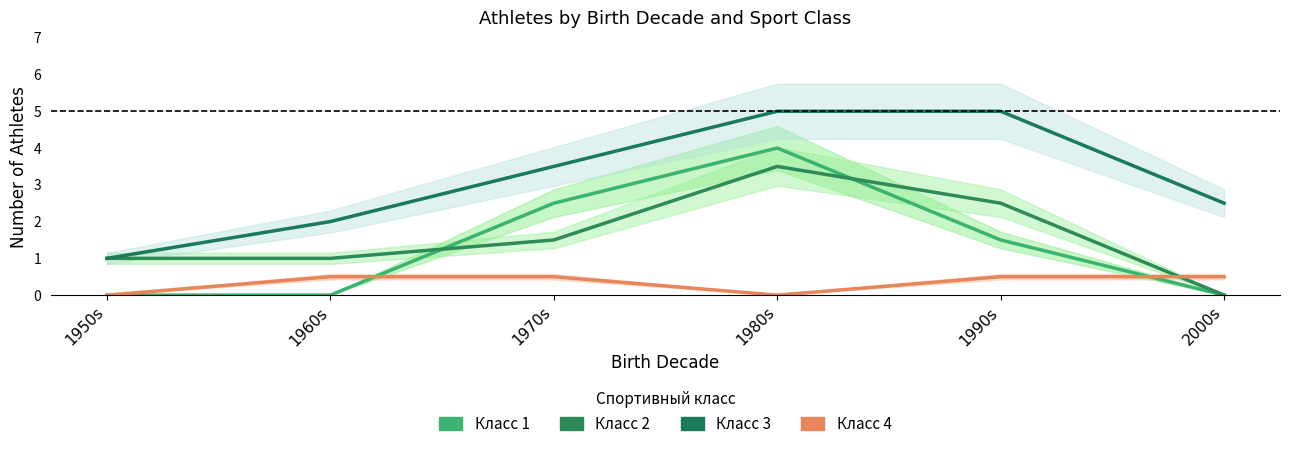

How many lines are shown in the chart?

4